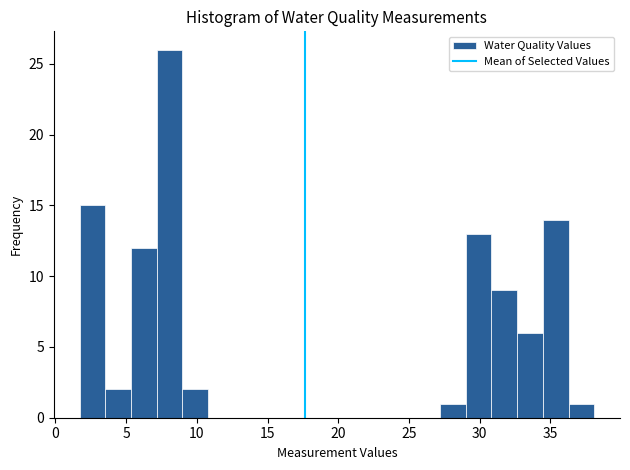

Around what value on the x-axis is the tallest bar? Give the approximate position of its centre, as read against the axis.

8.0